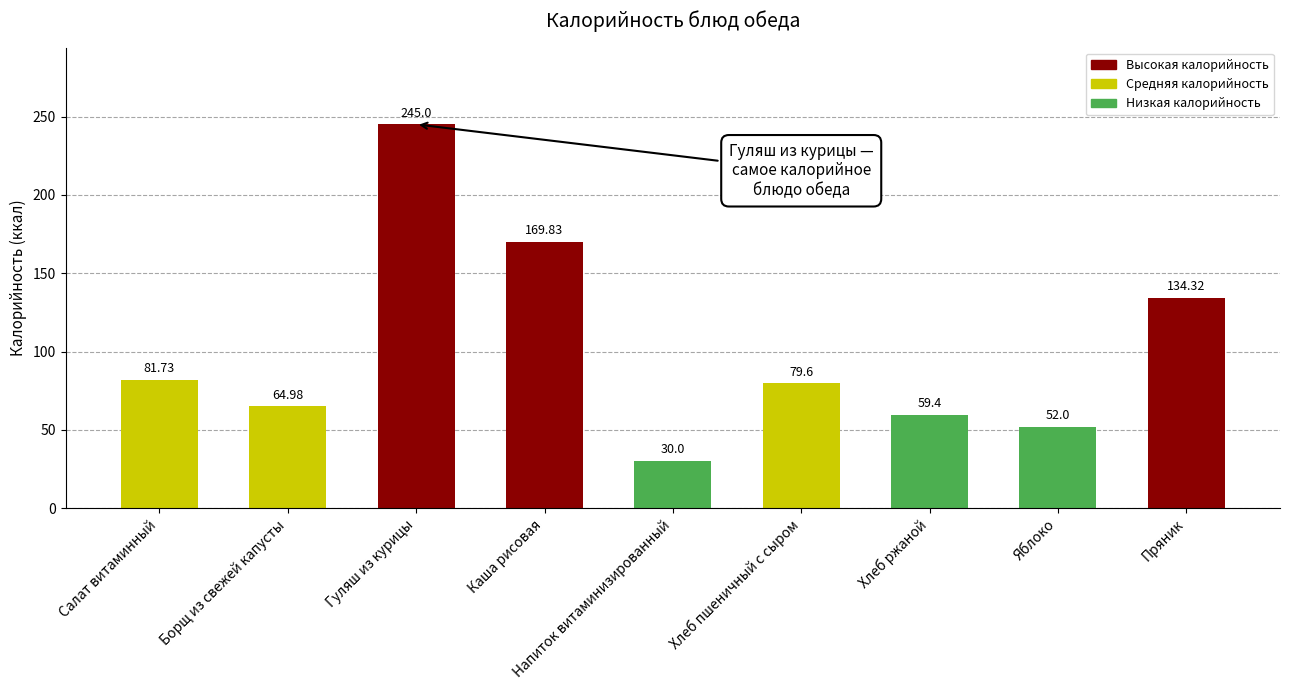

Count the number of values greater than 79.

5